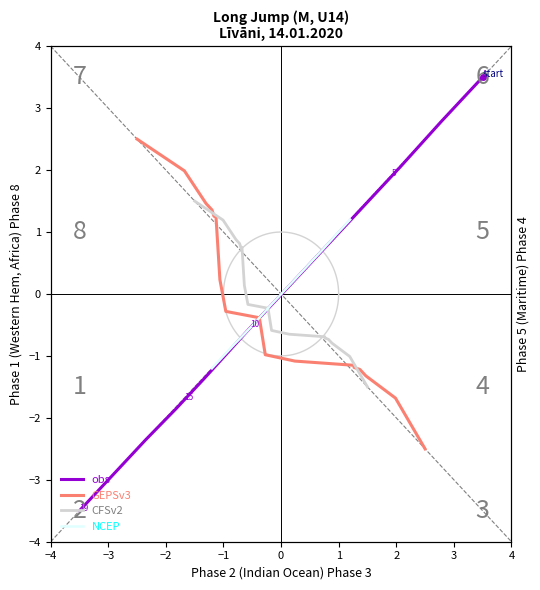

How many negative values does the obs series have?

11